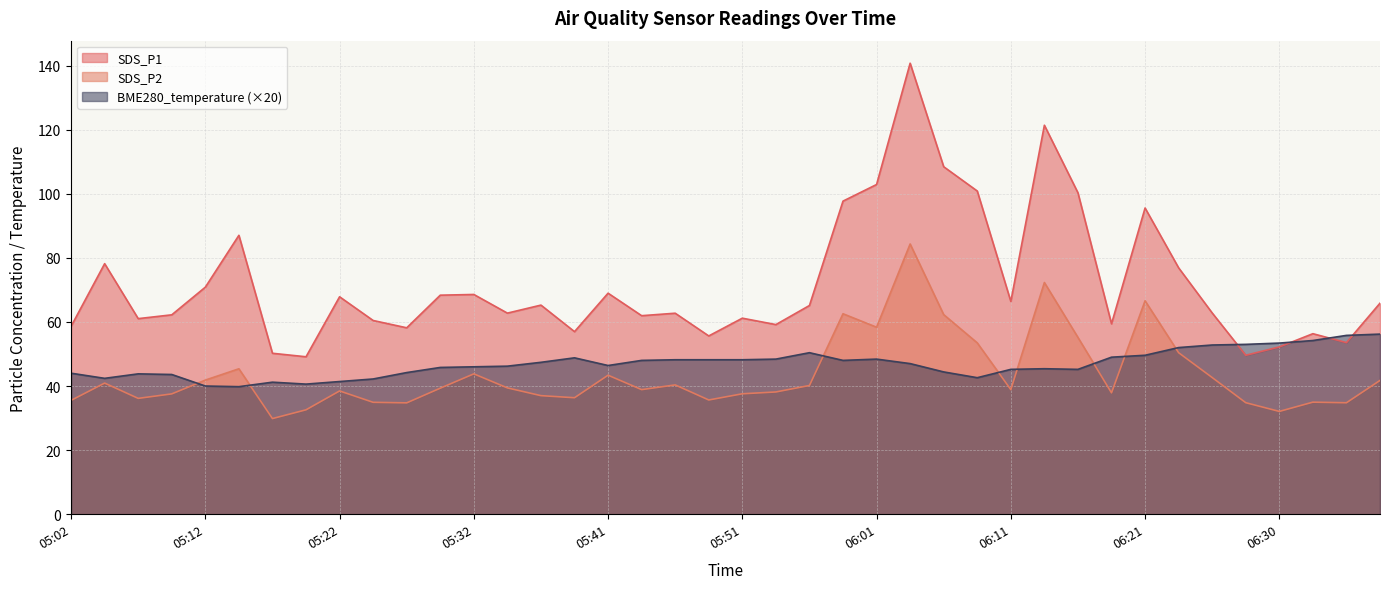

What is the difference between the maximum and minimum values in the BME280_temperature series?

16.4